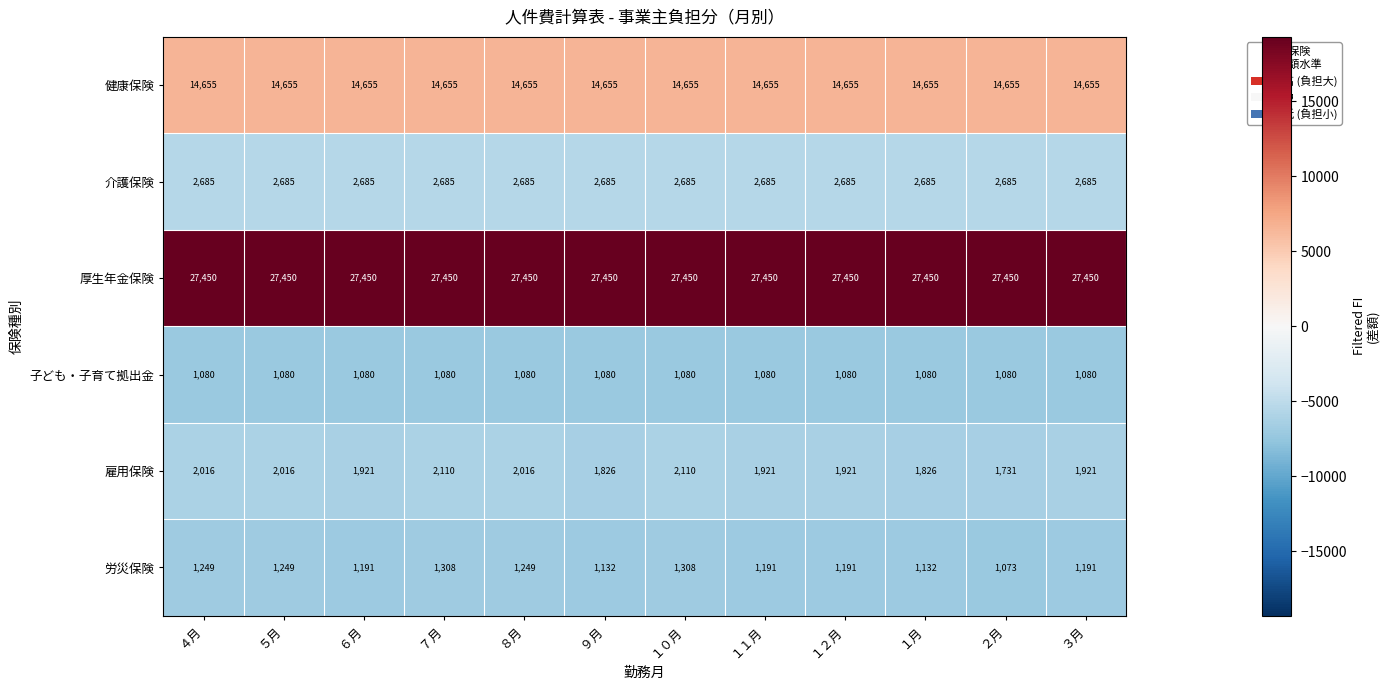

What is the maximum value shown in the chart?

27450